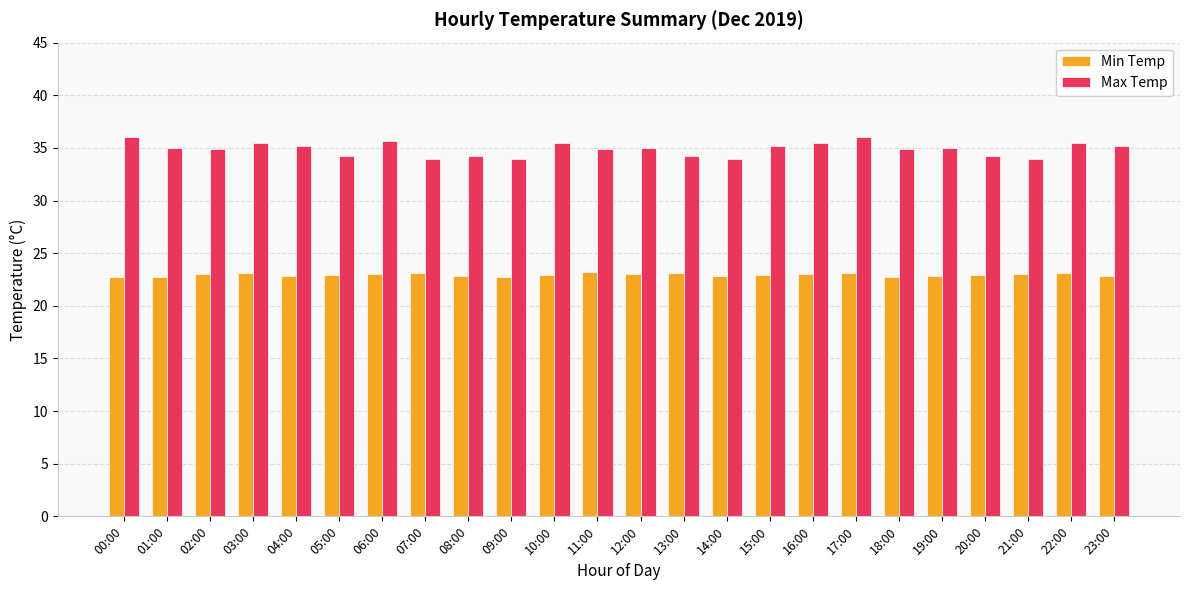

What is the maximum value shown in the chart?

36.0